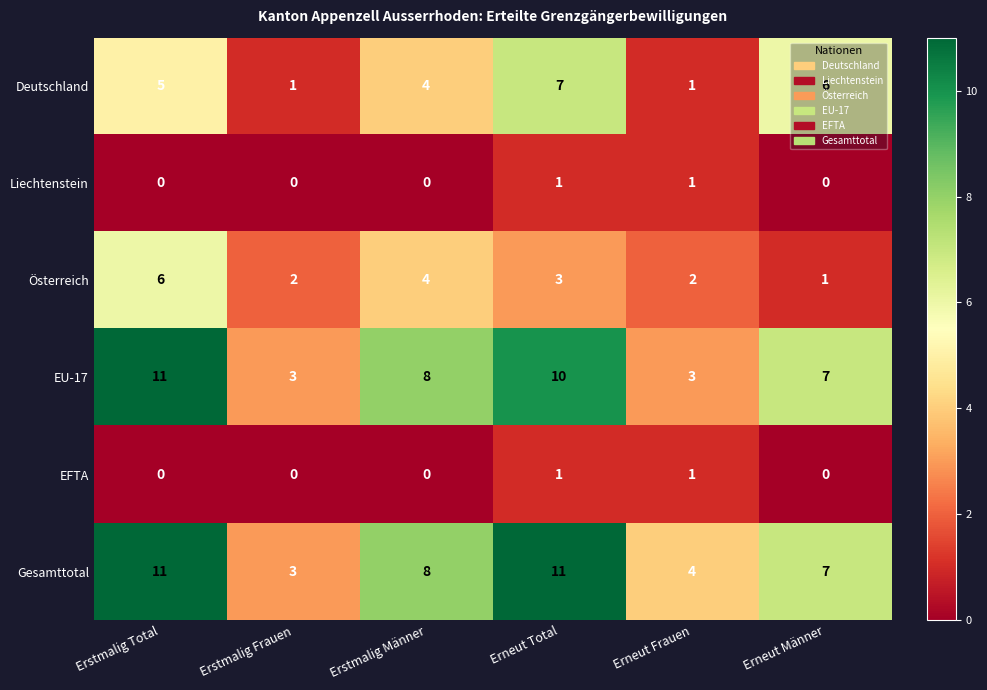

At how many categories does at least one series exceed 0?

6